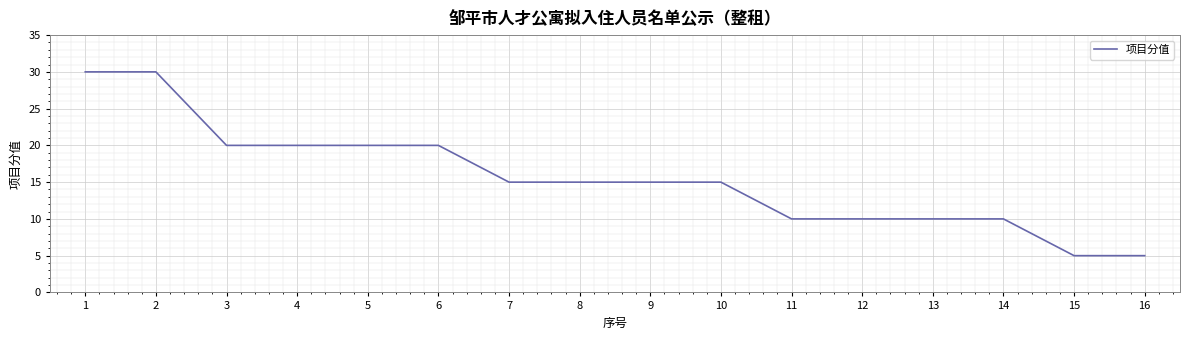

What is the ratio of the value at 8 to the value at 15?

3.0